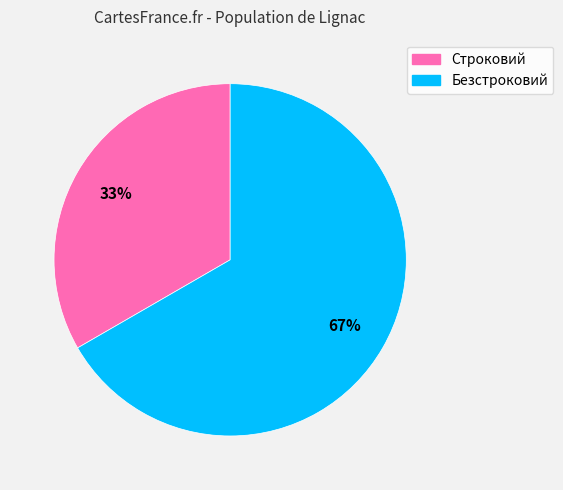

Which category has the biggest portion of the pie?

Безстроковий